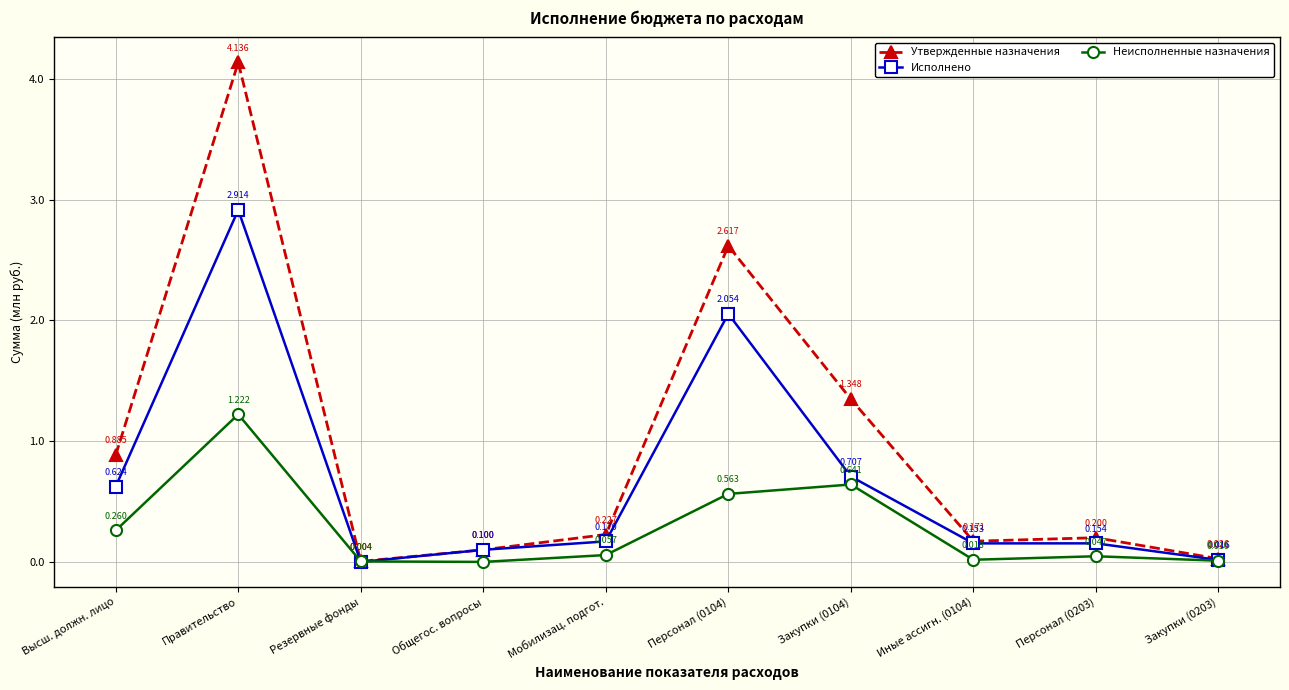

What is the value of the Неисполненные назначения point at the 5th from the left?

0.1